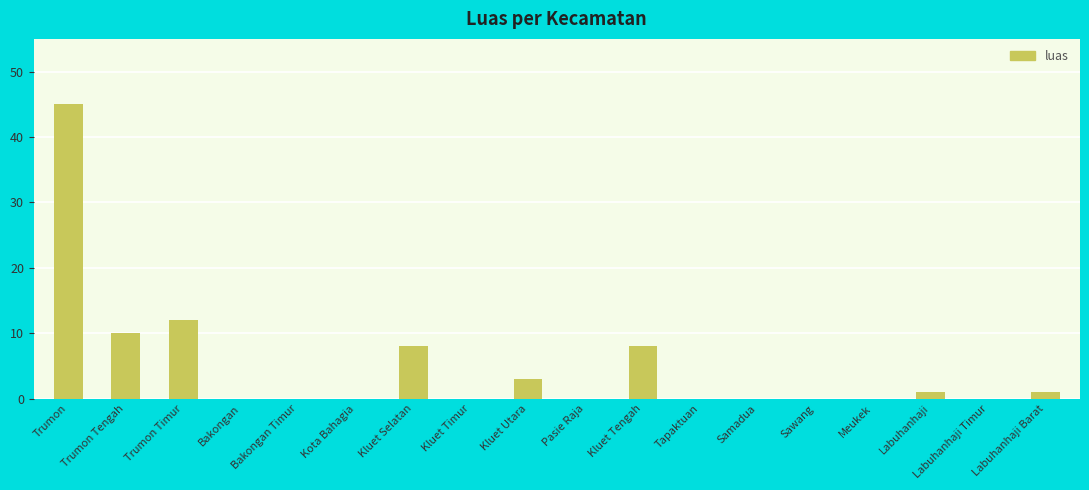

What is the ratio of the value at Kluet Tengah to the value at Kluet Selatan?

1.0